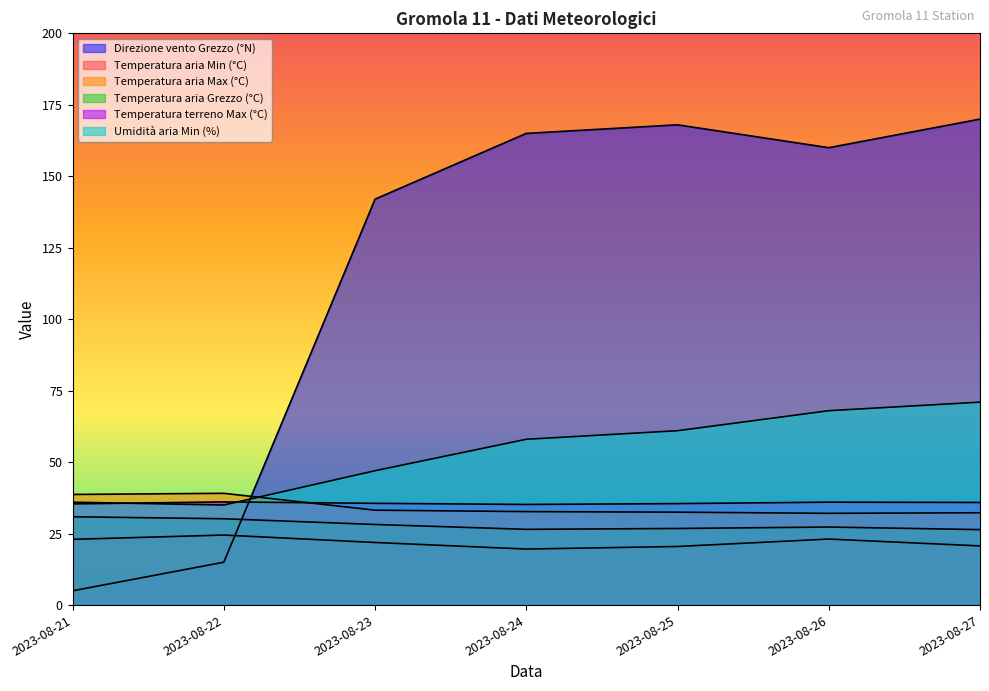

Is it true that Temperatura aria Min (°C) equals 37.2 at 2023-08-23?

False